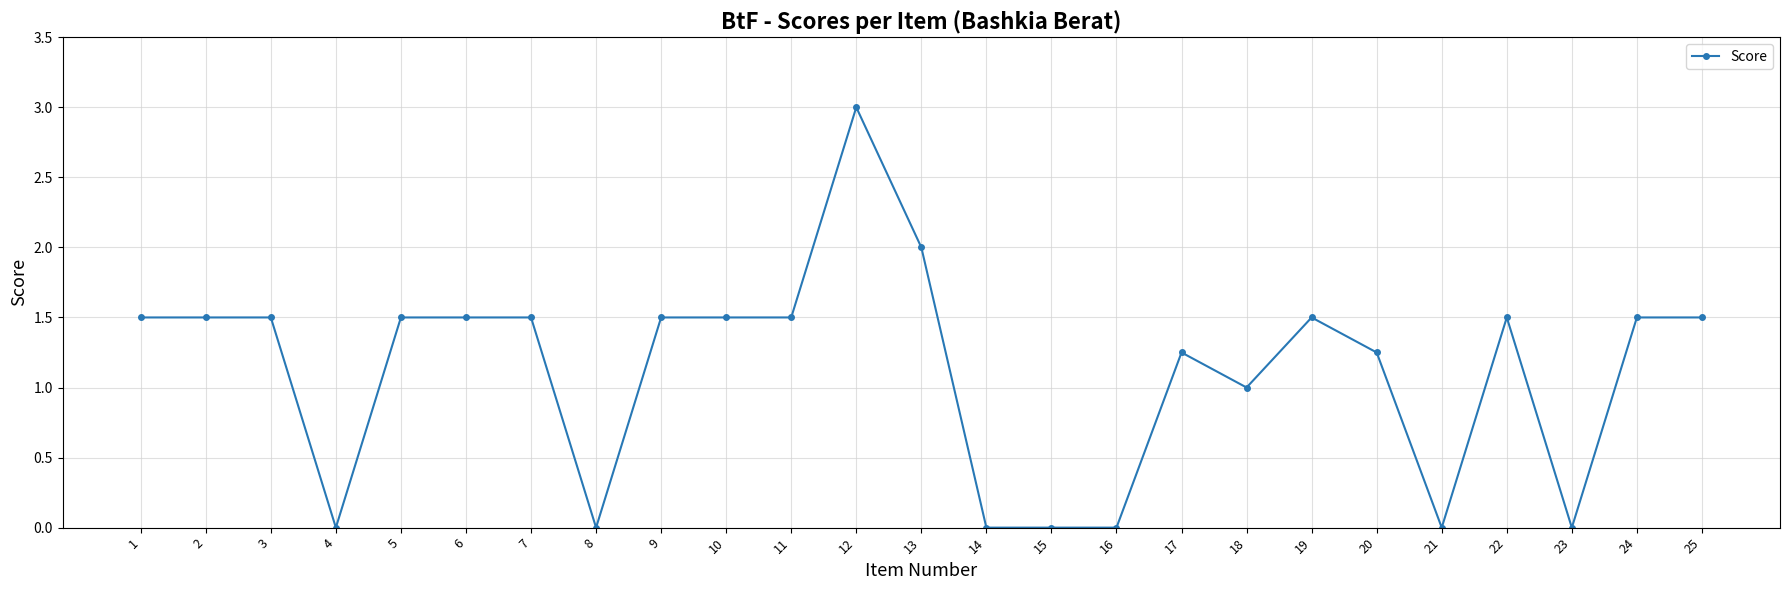

The chart shows a value of -1.7 at 8. True or false?

False